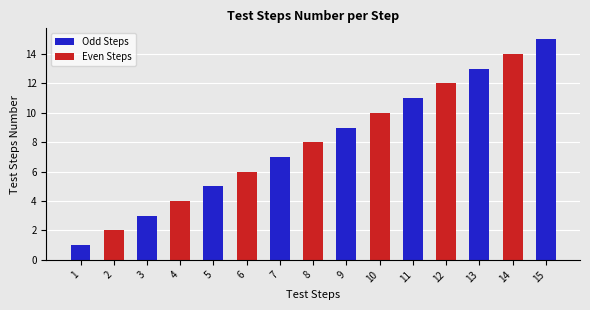

What is the change in value from 5 to 12?

+7